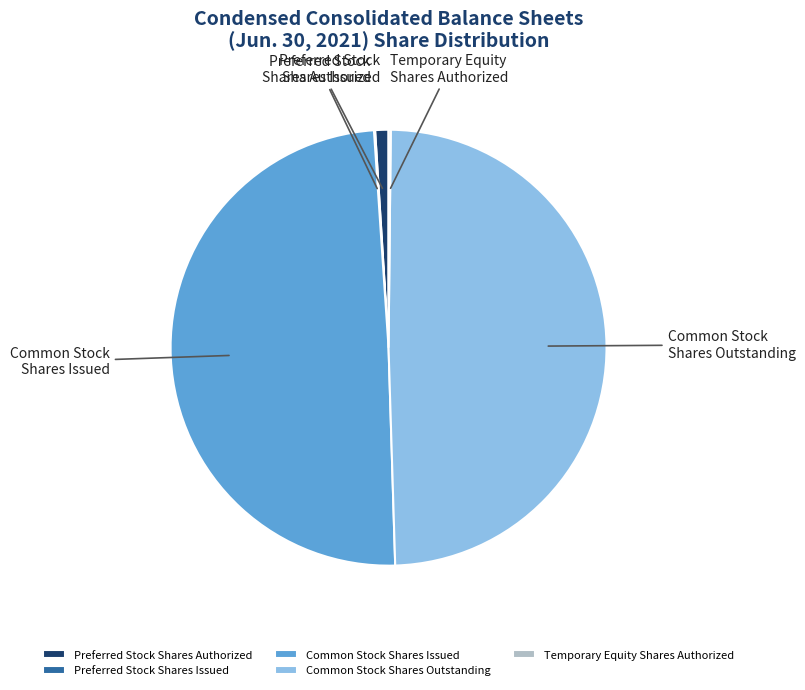

Is there any slice that represents more than half of the pie?

No